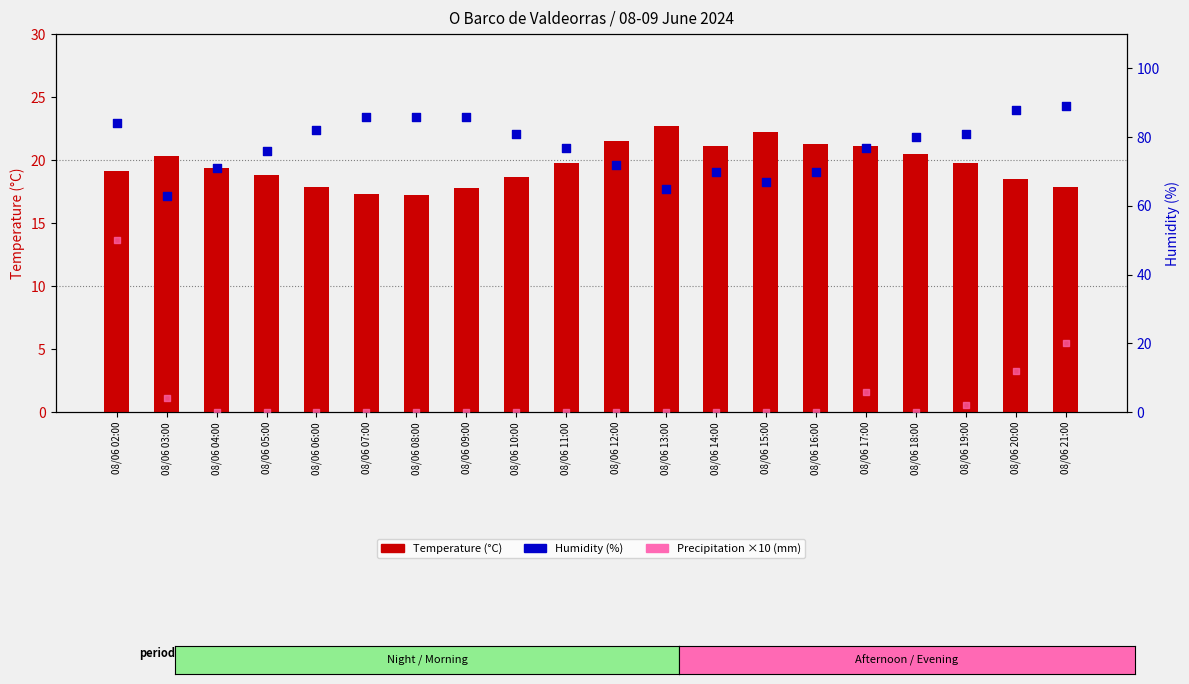

What is the total value across all series at 08/06 02:00?

153.1